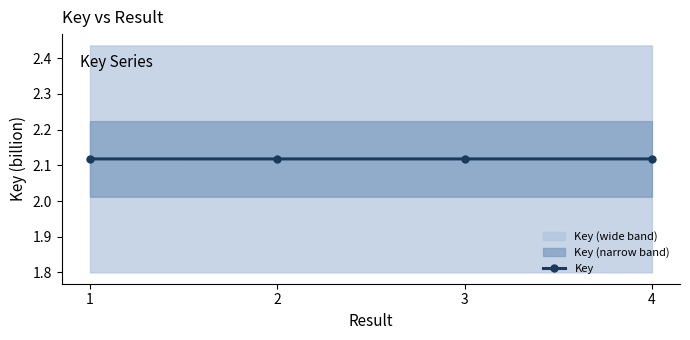

Which has a higher value, 3 or 4?

4